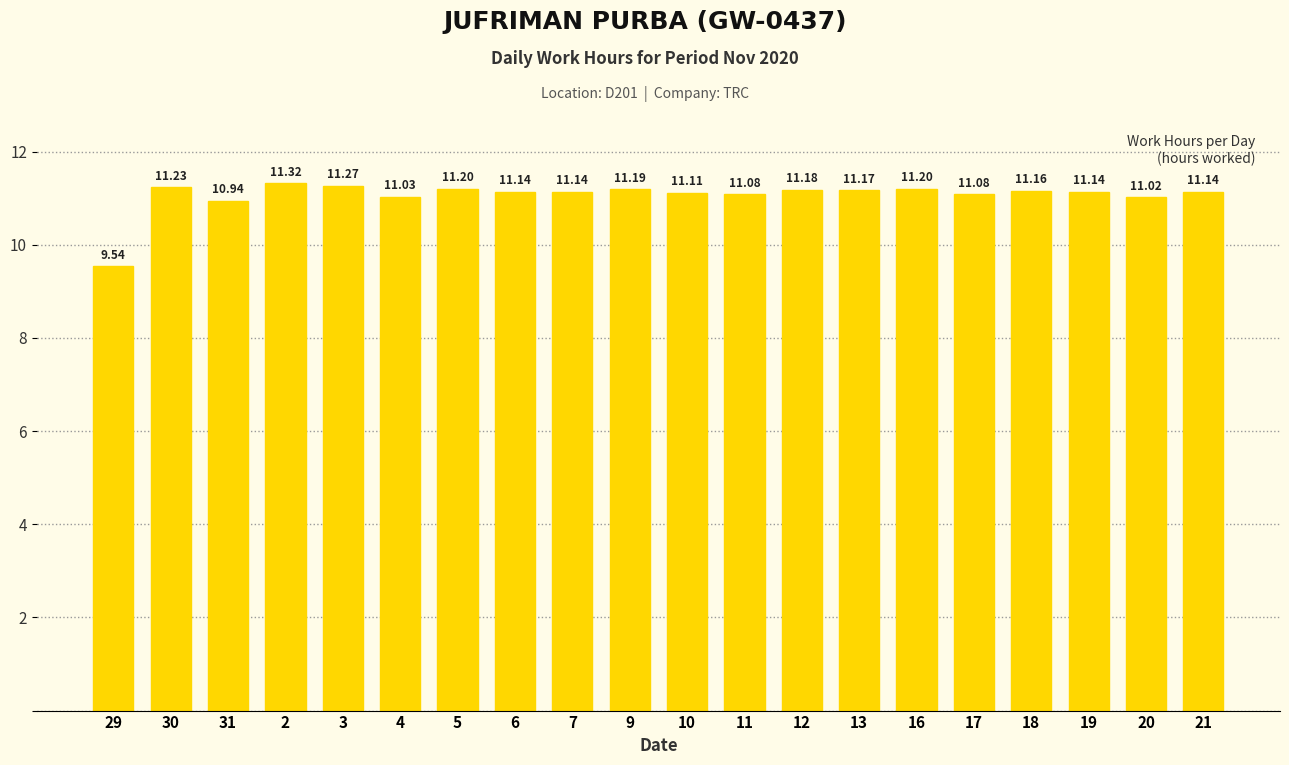

What is the value of the 16th bar from the left?

11.1